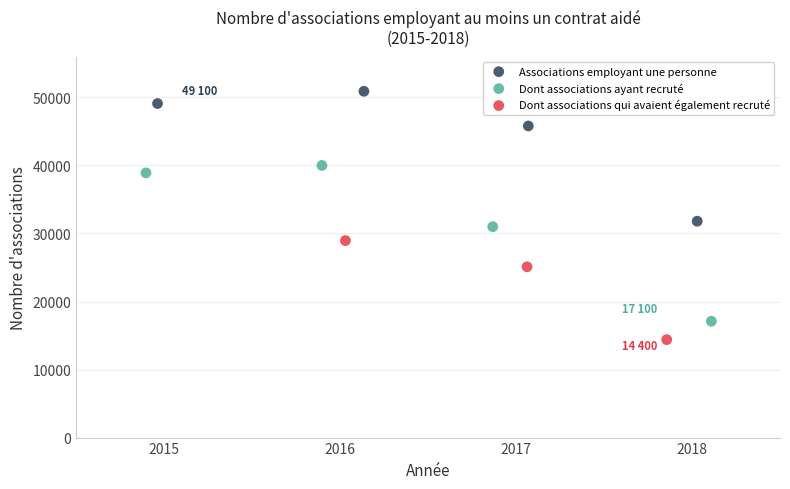

Which series contains the highest Y value?

Associations employant une personne